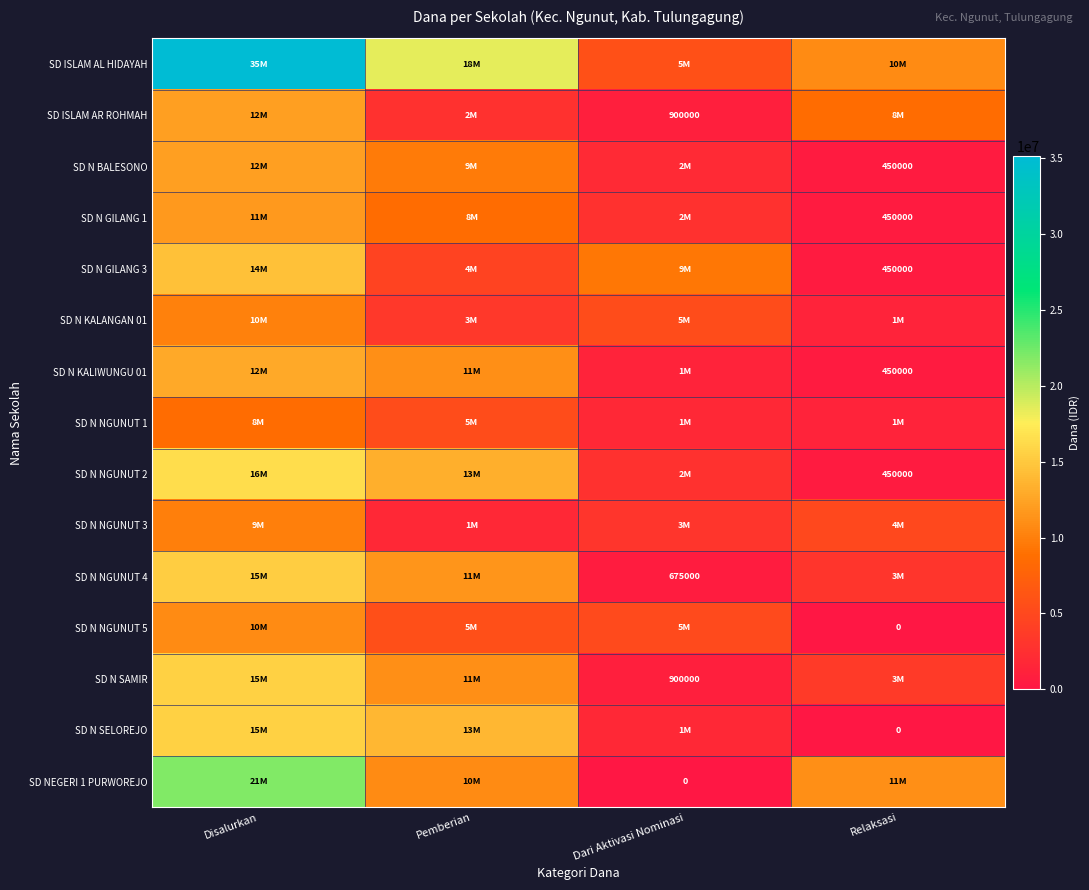

What is the average value of the SD N NGUNUT 2 series?

8212500